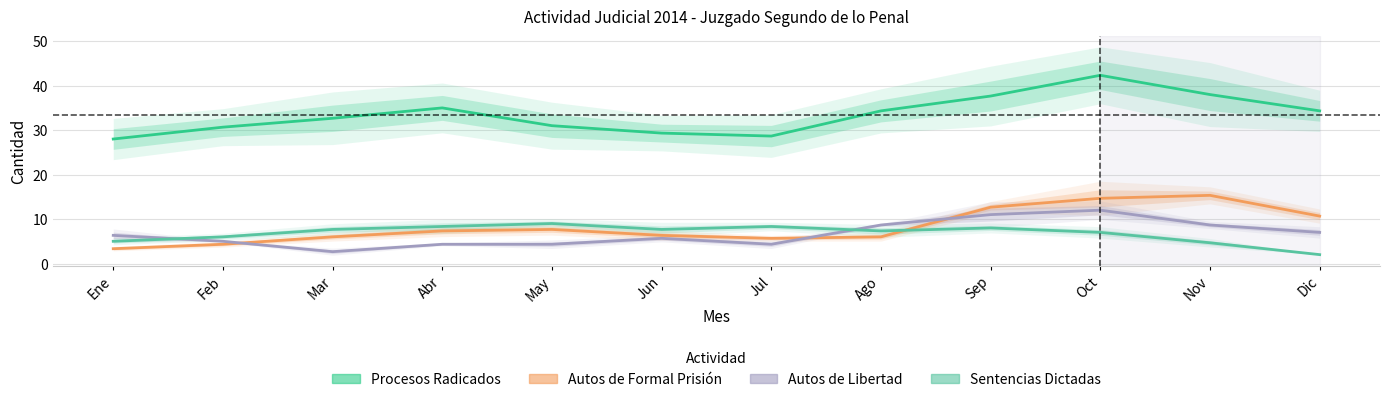

List the series in order of their peak value, lowest first.

Sentencias Dictadas, Autos de Libertad, Autos de Formal Prision, Procesos Radicados